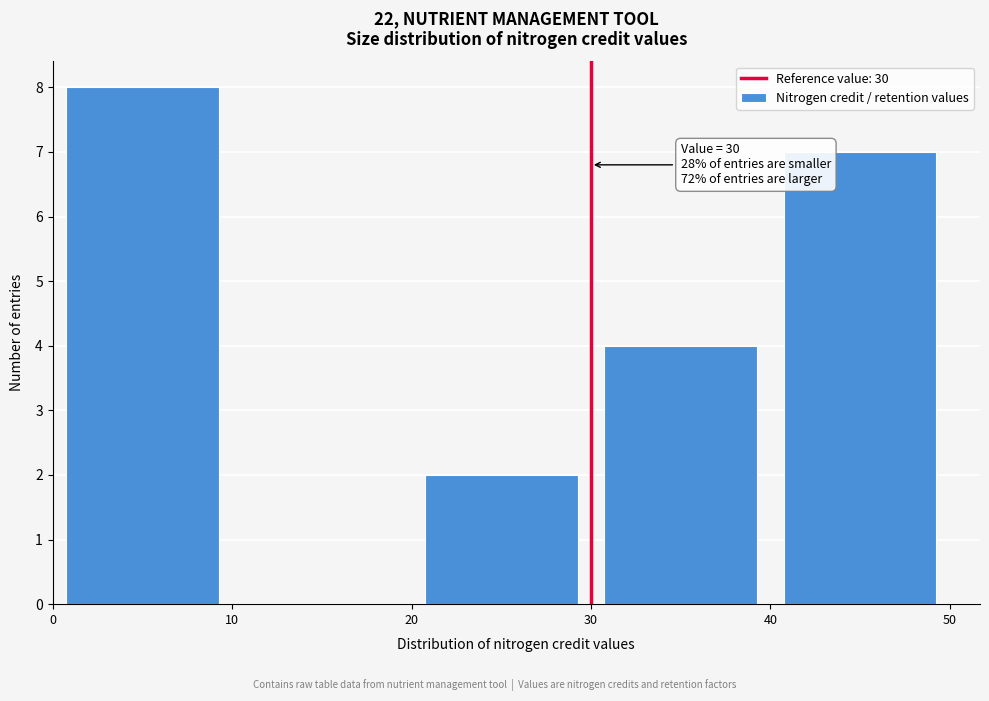

Over which range of the x-axis is the bar tallest?

0 to 10